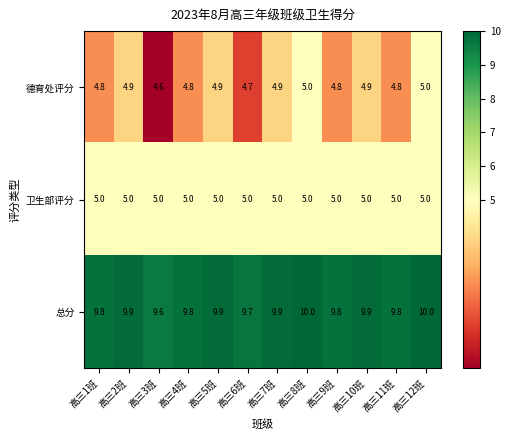

Which series has the largest total across all categories?

总分